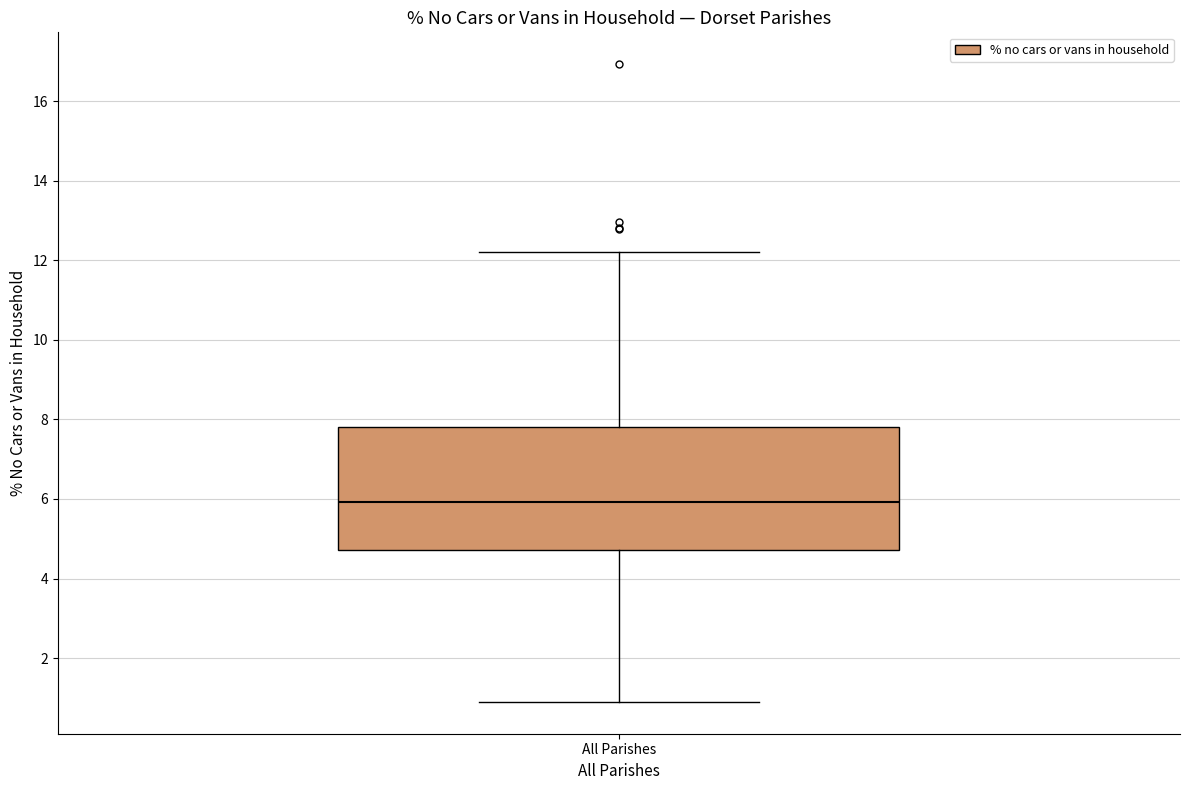

Where is the upper edge of the box for All Parishes on the y-axis? The values are not printed on the chart, so give them approximately, as read against the axis.

7.8